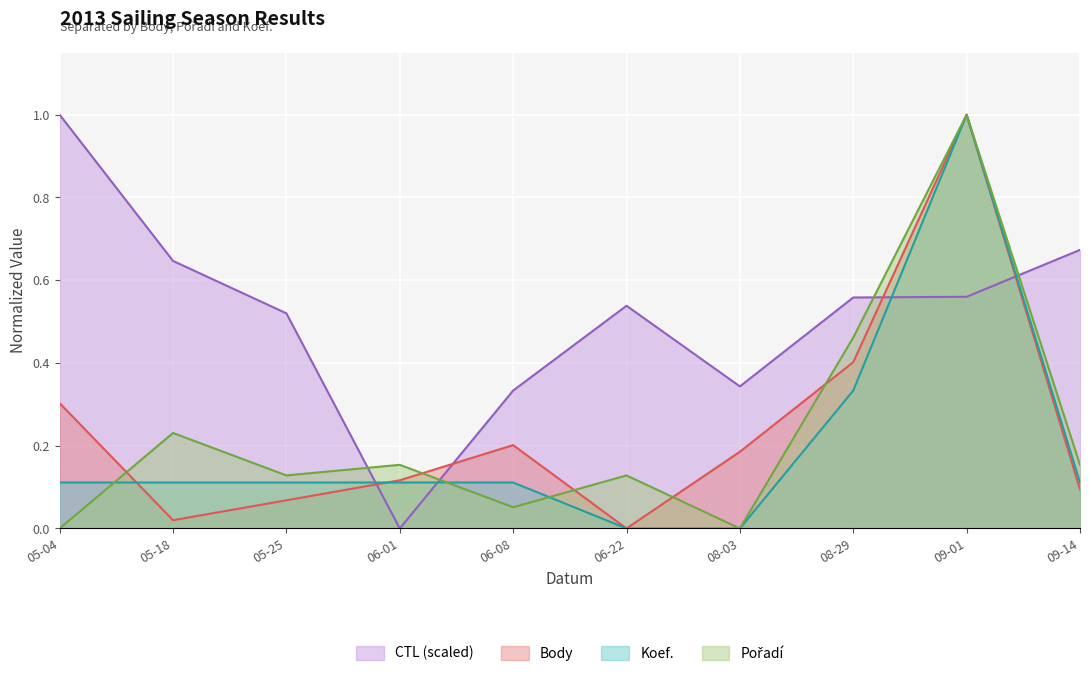

What position from the right is 09-14?

1